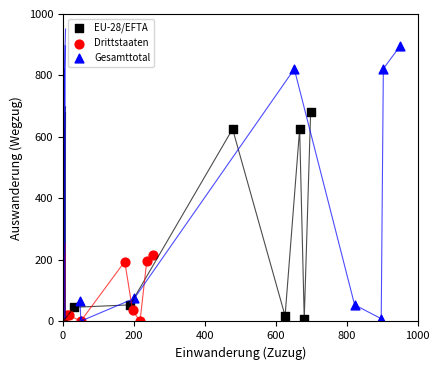

Which series contains the highest Y value?

Gesamttotal